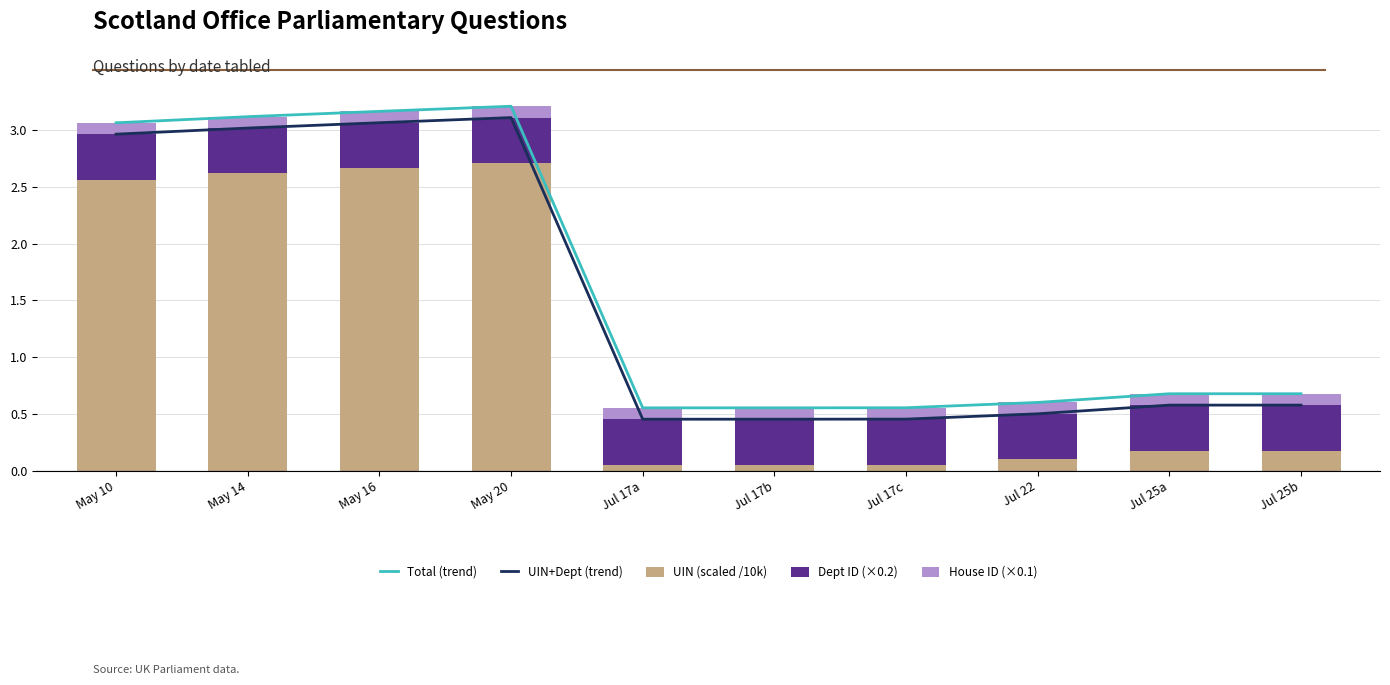

What position from the left is Jul 17c?

7